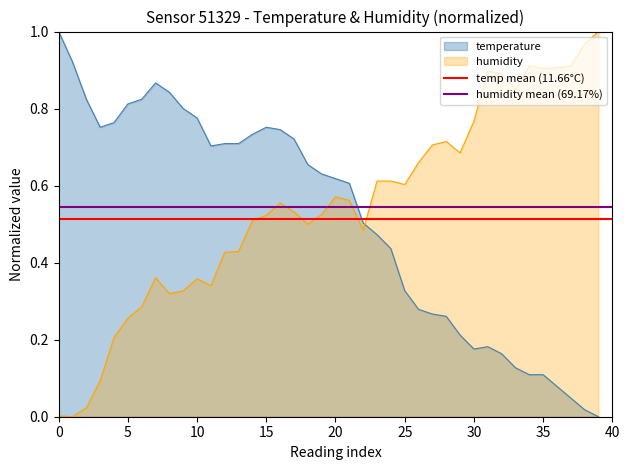

How many lines are shown in the chart?

2